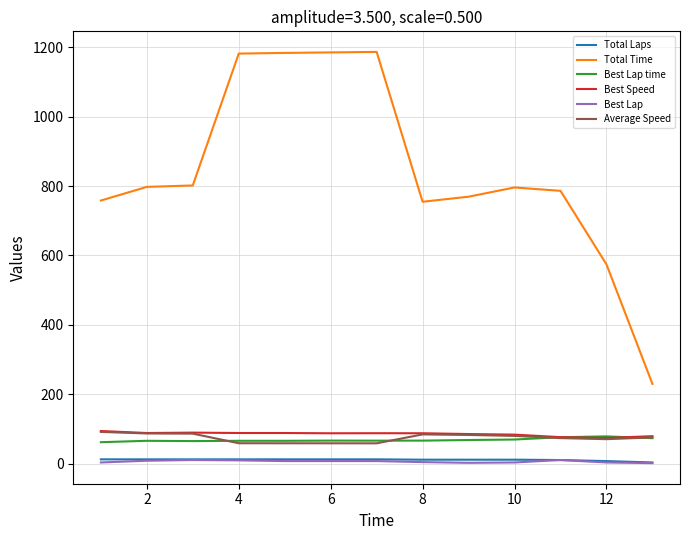

What is the maximum value shown in the chart?

1187.2